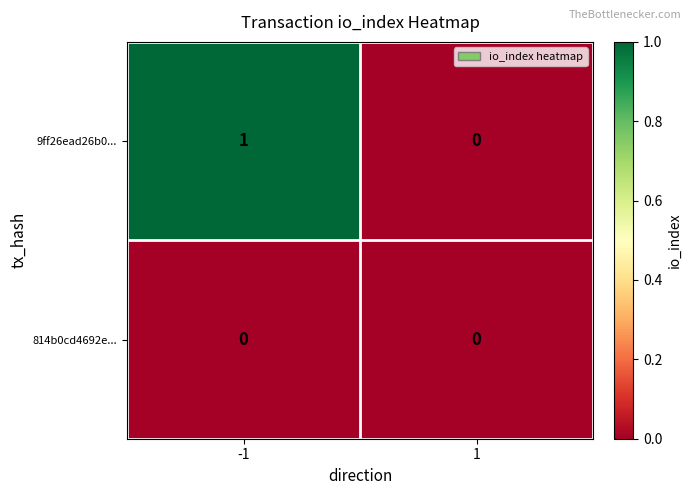

The 9ff26ead26b0... series shows 1 at 1. True or false?

False